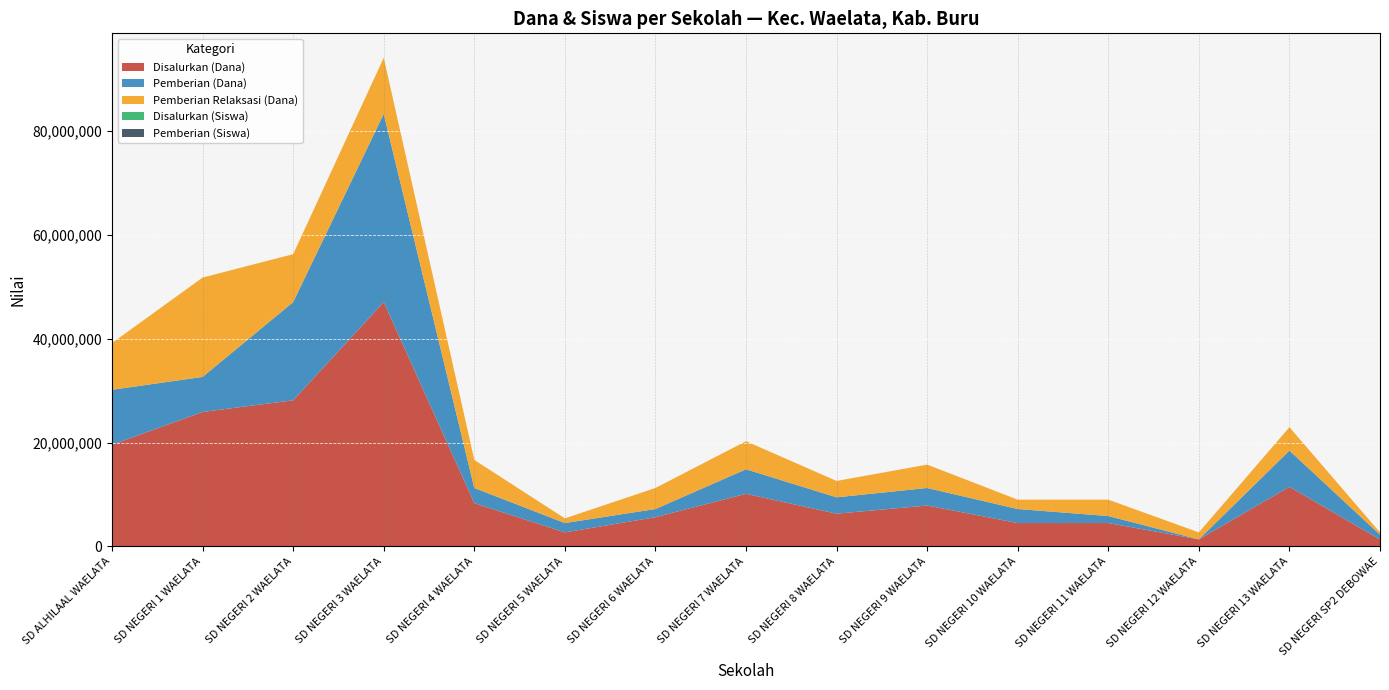

Reading left to right, transcribe all the data shown in this chart.

Disalurkan (Dana): SD ALHILAAL WAELATA=19575000	SD NEGERI 1 WAELATA=25875000	SD NEGERI 2 WAELATA=28125000	SD NEGERI 3 WAELATA=47025000	SD NEGERI 4 WAELATA=8325000	SD NEGERI 5 WAELATA=2700000	SD NEGERI 6 WAELATA=5625000	SD NEGERI 7 WAELATA=10125000	SD NEGERI 8 WAELATA=6300000	SD NEGERI 9 WAELATA=7875000	SD NEGERI 10 WAELATA=4500000	SD NEGERI 11 WAELATA=4500000	SD NEGERI 12 WAELATA=1350000	SD NEGERI 13 WAELATA=11475000	SD NEGERI SP2 DEBOWAE=1350000
Pemberian (Dana): SD ALHILAAL WAELATA=10575000	SD NEGERI 1 WAELATA=6750000	SD NEGERI 2 WAELATA=18900000	SD NEGERI 3 WAELATA=36225000	SD NEGERI 4 WAELATA=2925000	SD NEGERI 5 WAELATA=1800000	SD NEGERI 6 WAELATA=1575000	SD NEGERI 7 WAELATA=4725000	SD NEGERI 8 WAELATA=3150000	SD NEGERI 9 WAELATA=3375000	SD NEGERI 10 WAELATA=2700000	SD NEGERI 11 WAELATA=1350000	SD NEGERI 12 WAELATA=0	SD NEGERI 13 WAELATA=6975000	SD NEGERI SP2 DEBOWAE=900000
Pemberian Relaksasi (Dana): SD ALHILAAL WAELATA=9000000	SD NEGERI 1 WAELATA=19125000	SD NEGERI 2 WAELATA=9225000	SD NEGERI 3 WAELATA=10800000	SD NEGERI 4 WAELATA=5400000	SD NEGERI 5 WAELATA=900000	SD NEGERI 6 WAELATA=4050000	SD NEGERI 7 WAELATA=5400000	SD NEGERI 8 WAELATA=3150000	SD NEGERI 9 WAELATA=4500000	SD NEGERI 10 WAELATA=1800000	SD NEGERI 11 WAELATA=3150000	SD NEGERI 12 WAELATA=1350000	SD NEGERI 13 WAELATA=4500000	SD NEGERI SP2 DEBOWAE=450000
Disalurkan (Siswa): SD ALHILAAL WAELATA=44	SD NEGERI 1 WAELATA=61	SD NEGERI 2 WAELATA=69	SD NEGERI 3 WAELATA=112	SD NEGERI 4 WAELATA=20	SD NEGERI 5 WAELATA=9	SD NEGERI 6 WAELATA=15	SD NEGERI 7 WAELATA=24	SD NEGERI 8 WAELATA=16	SD NEGERI 9 WAELATA=19	SD NEGERI 10 WAELATA=11	SD NEGERI 11 WAELATA=10	SD NEGERI 12 WAELATA=4	SD NEGERI 13 WAELATA=28	SD NEGERI SP2 DEBOWAE=4
Pemberian (Siswa): SD ALHILAAL WAELATA=24	SD NEGERI 1 WAELATA=16	SD NEGERI 2 WAELATA=45	SD NEGERI 3 WAELATA=85	SD NEGERI 4 WAELATA=8	SD NEGERI 5 WAELATA=7	SD NEGERI 6 WAELATA=6	SD NEGERI 7 WAELATA=11	SD NEGERI 8 WAELATA=9	SD NEGERI 9 WAELATA=9	SD NEGERI 10 WAELATA=7	SD NEGERI 11 WAELATA=3	SD NEGERI 12 WAELATA=0	SD NEGERI 13 WAELATA=18	SD NEGERI SP2 DEBOWAE=3